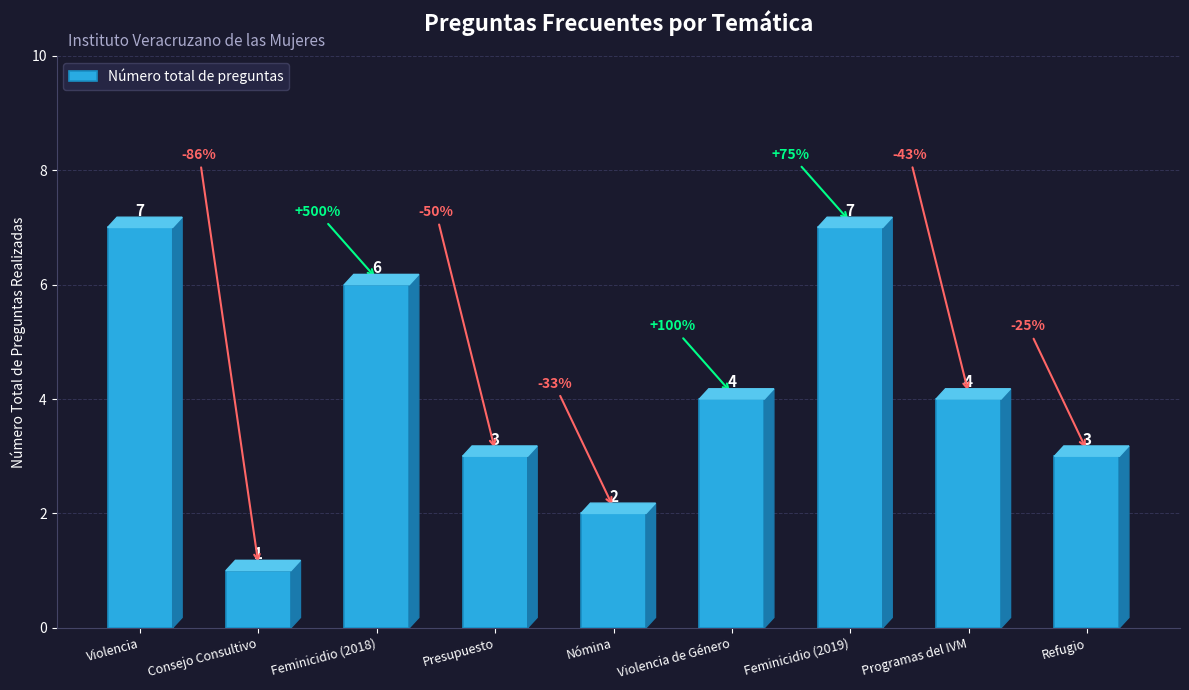

What value does the data have at Feminicidio (2019)?

7